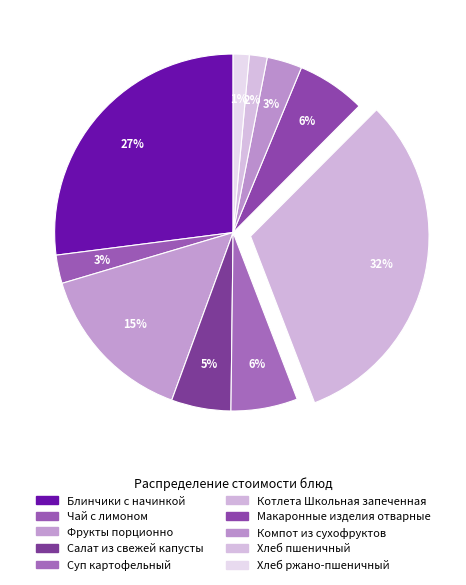

Rank the categories by value from lowest to highest.

Хлеб ржано-пшеничный, Хлеб пшеничный, Чай с лимоном, Компот из сухофруктов, Салат из свежей капусты, Суп картофельный, Макаронные изделия отварные, Фрукты порционно, Блинчики с начинкой, Котлета Школьная запеченная